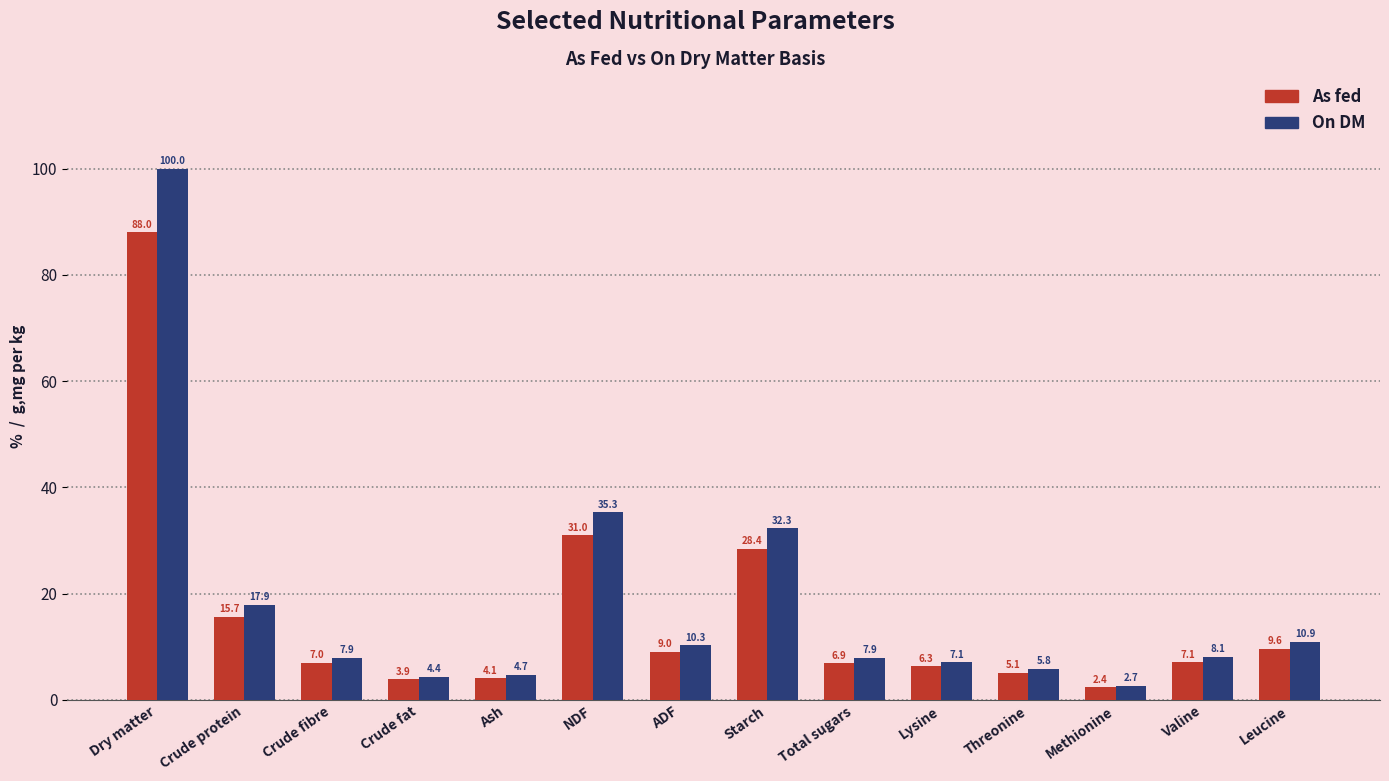

What are all the series names shown in the legend?

As fed, On DM